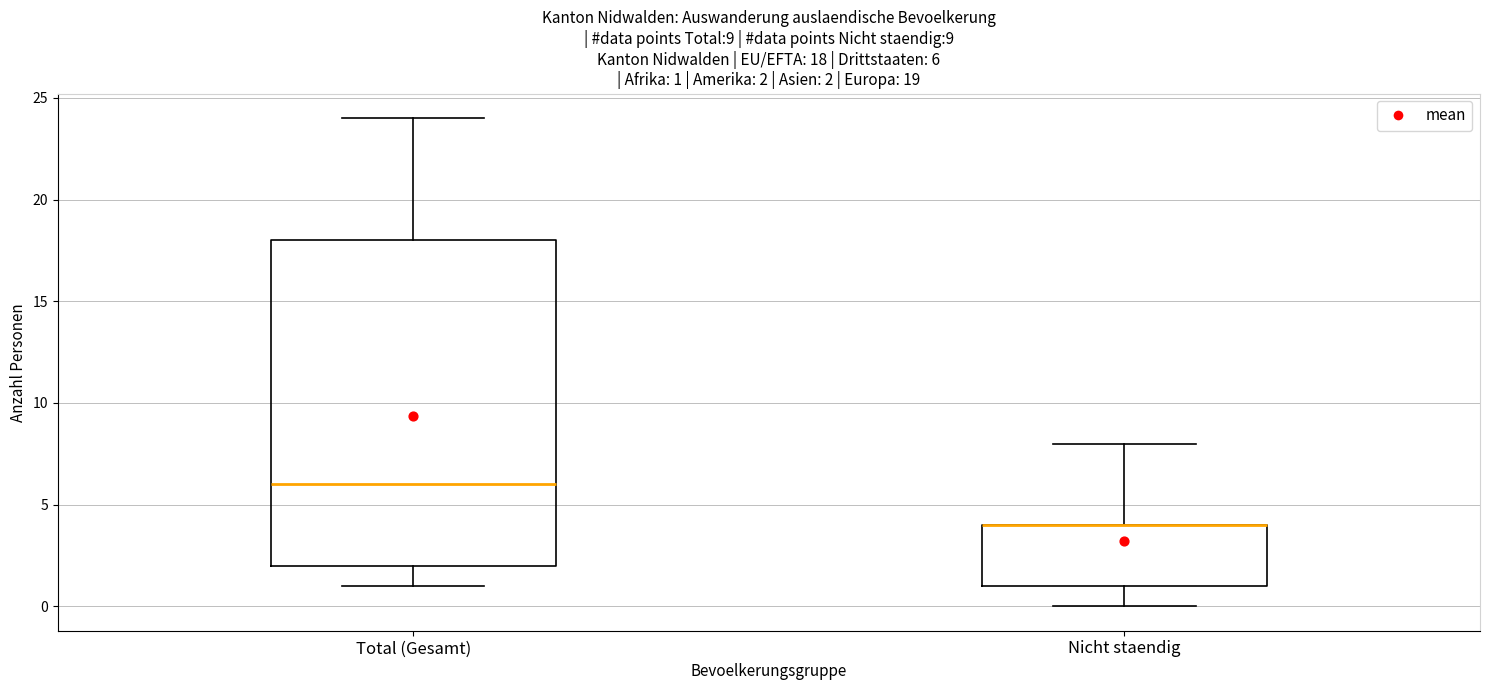

Comparing the boxes themselves (not the whiskers), which one is the tallest?

Total (Gesamt)